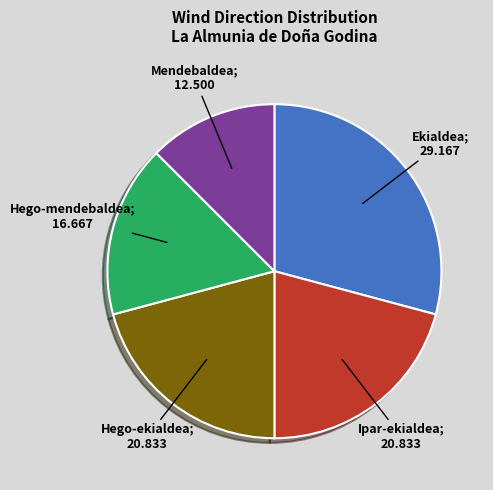

Is there a majority slice in this chart?

No